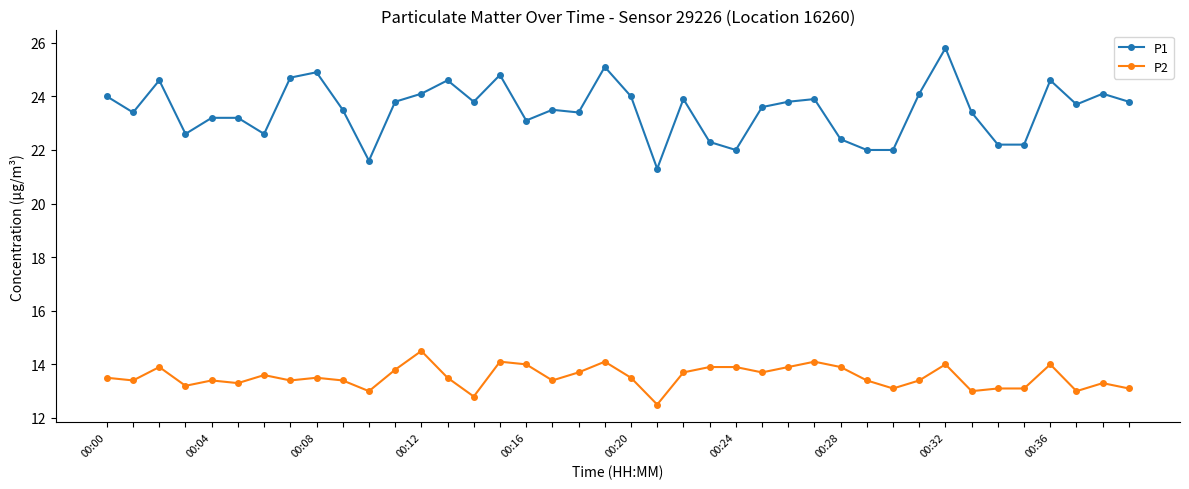

What is the value of the P1 point at the 22nd from the left?

21.3